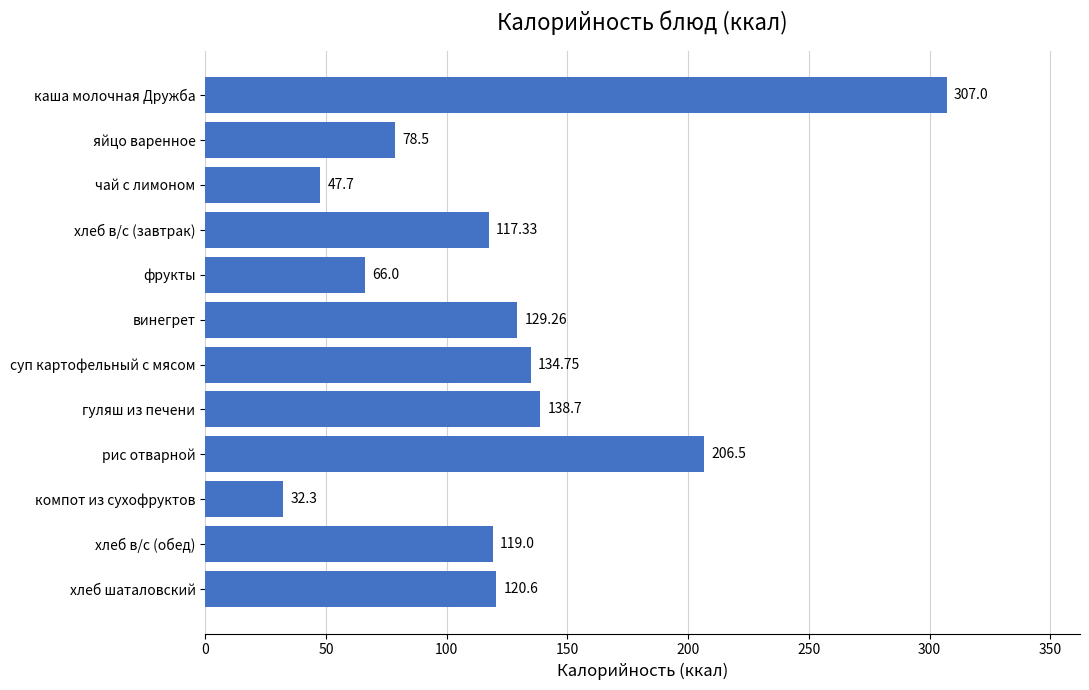

What is the average value?

124.8